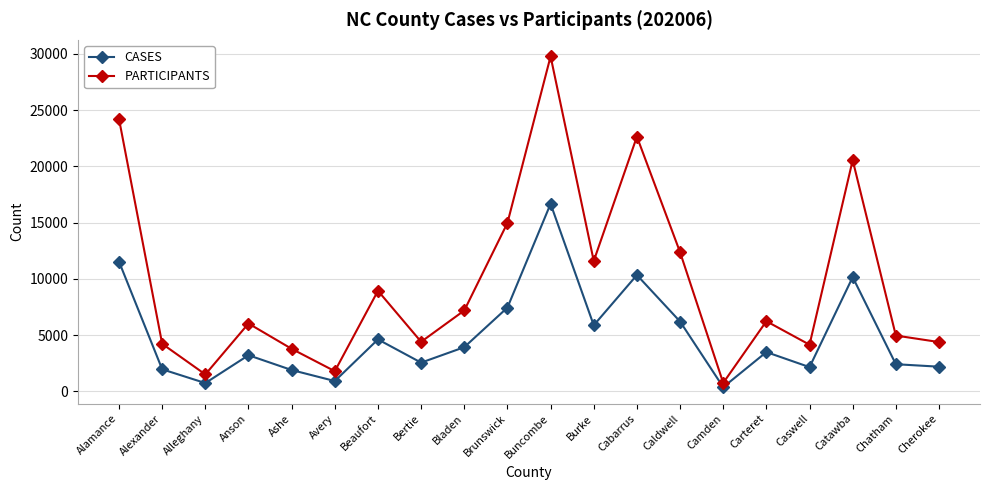

What is the average value of the CASES series?

4943